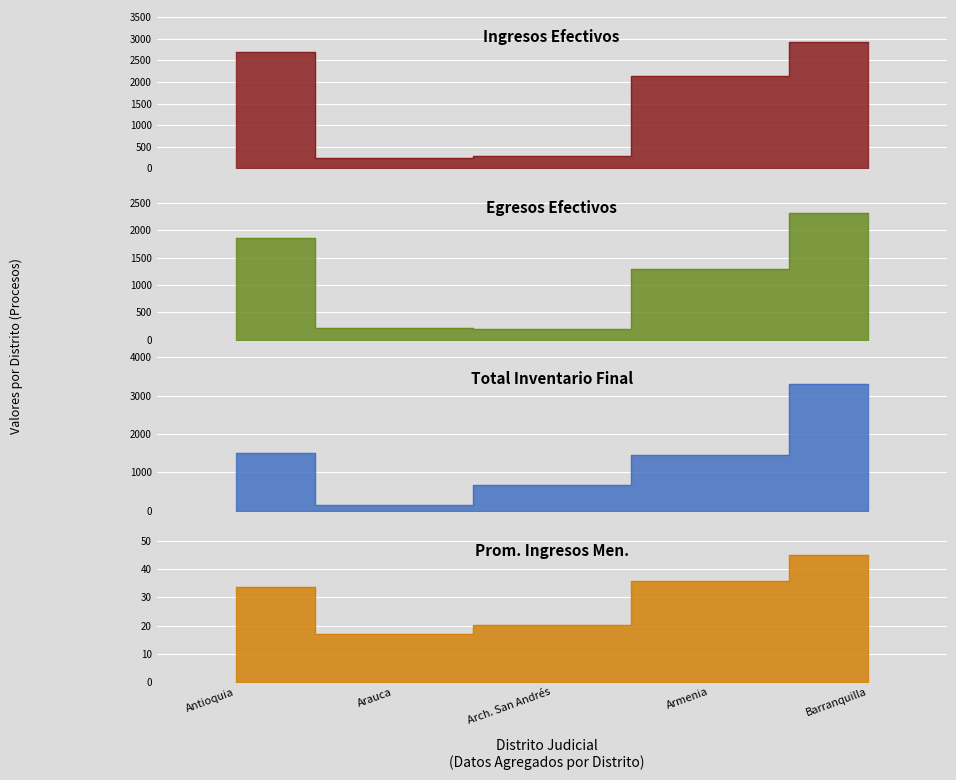

At which category does the chart reach its peak across all series?

Barranquilla